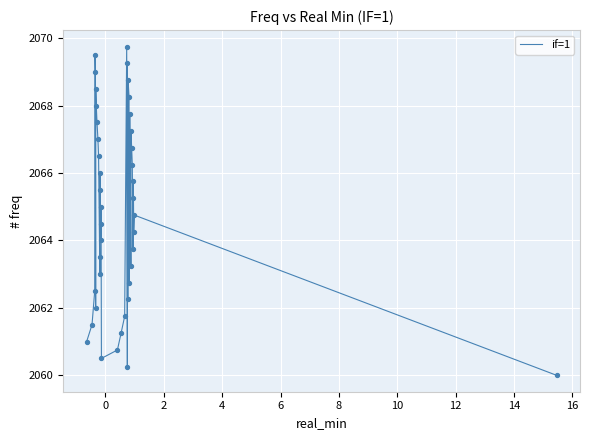

What is the greatest value displayed?

2069.8